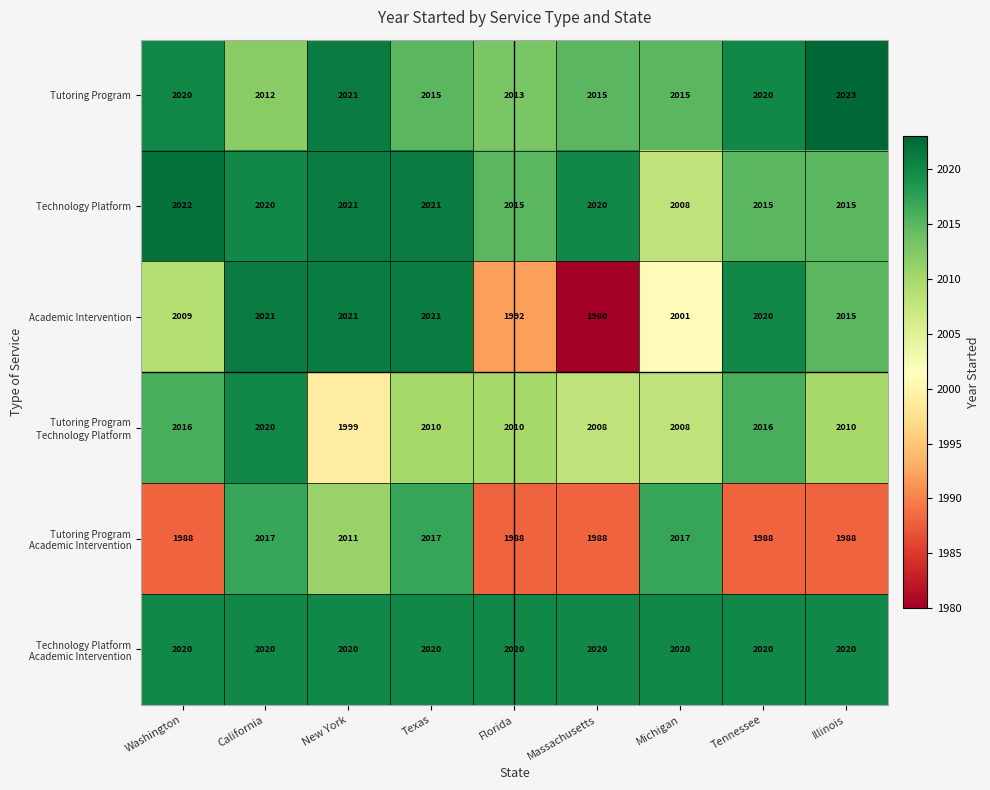

Which series has the largest range (max minus min)?

Academic Intervention